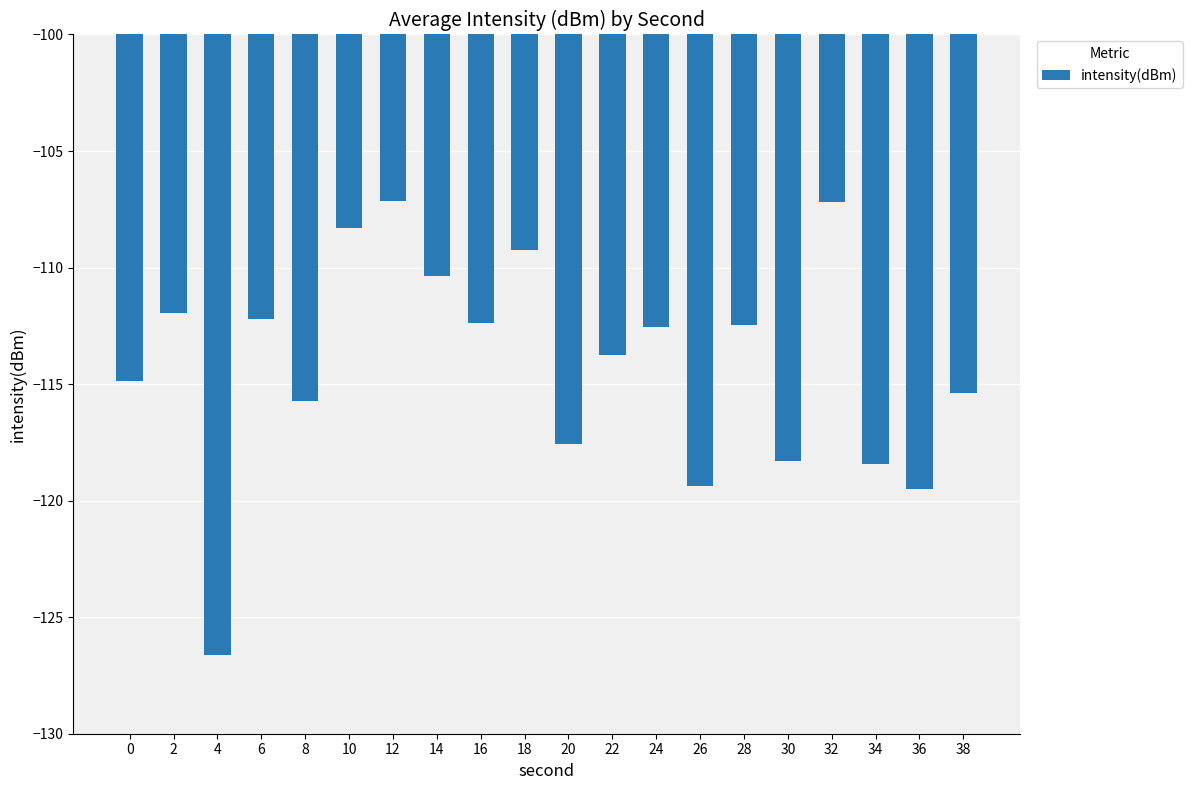

Does the chart contain stacked bars?

No